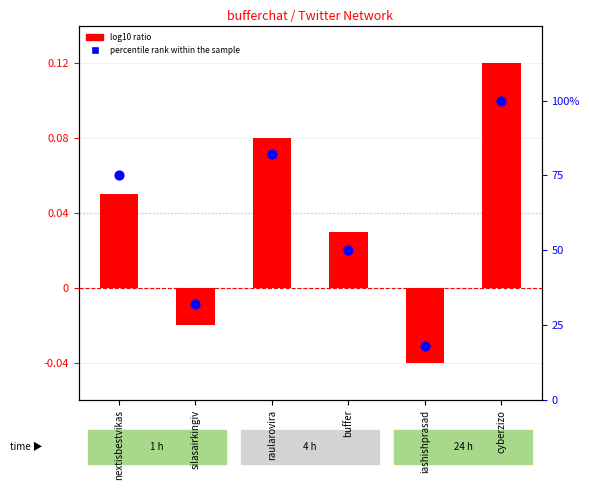

Which series has the widest spread of Y values?

percentile rank within the sample